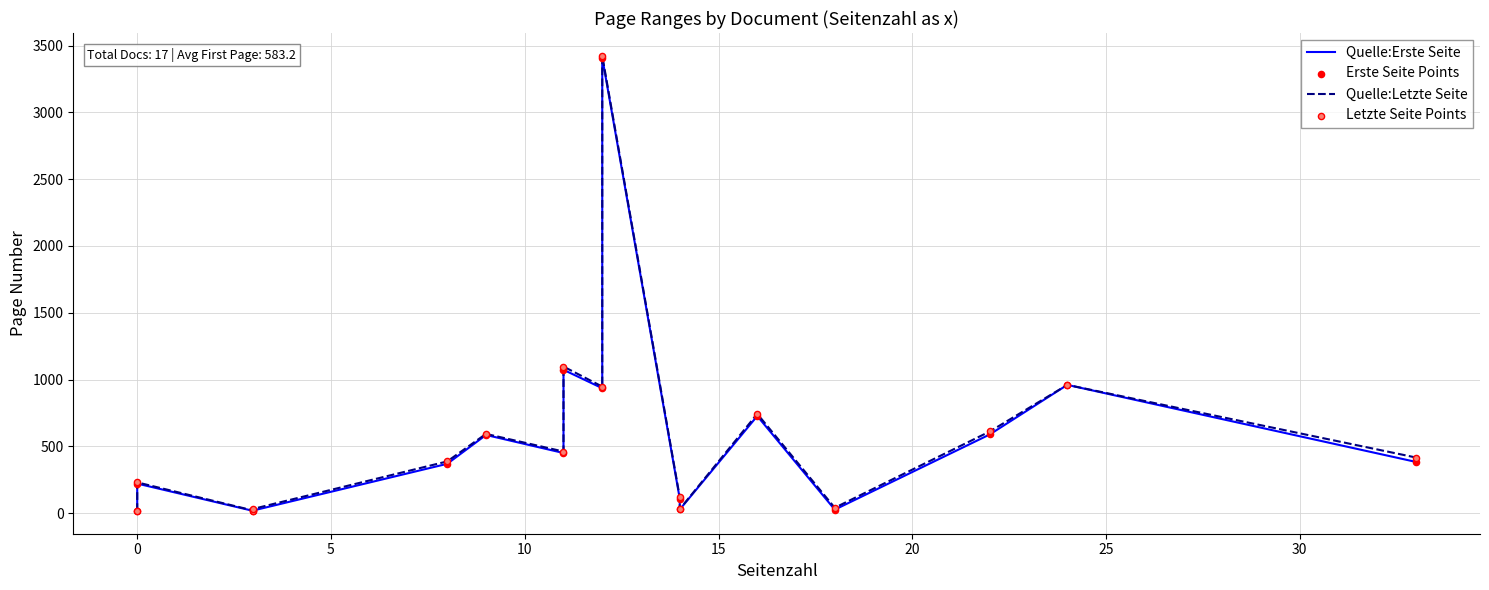

Which series reaches the maximum Y coordinate?

Quelle:Letzte Seite